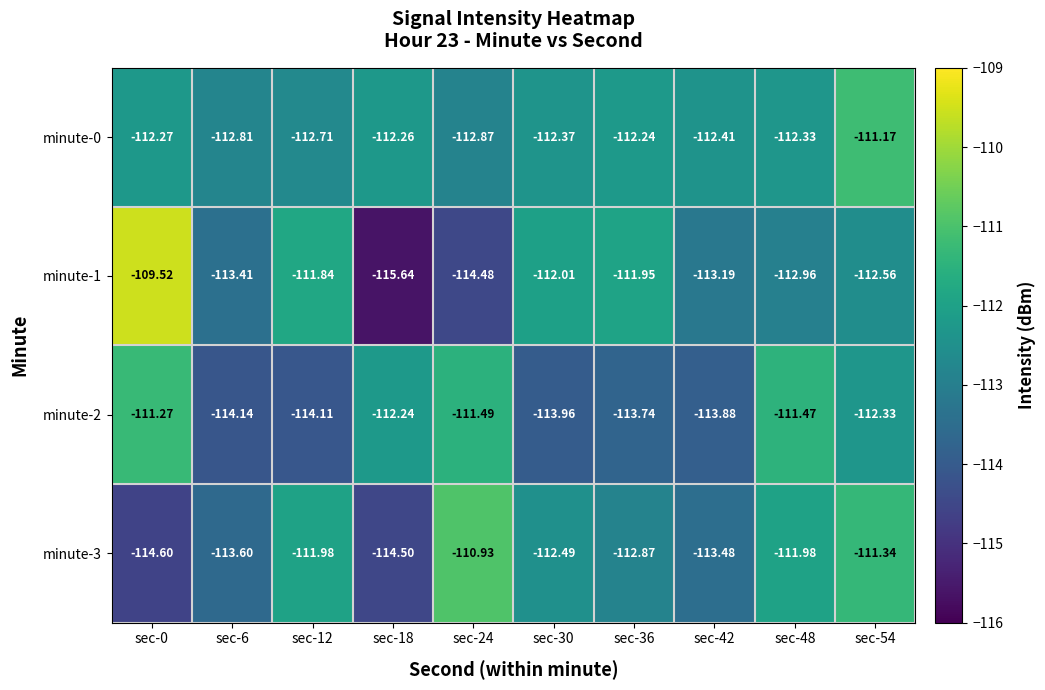

Which category has the lowest value across all series?

sec-18